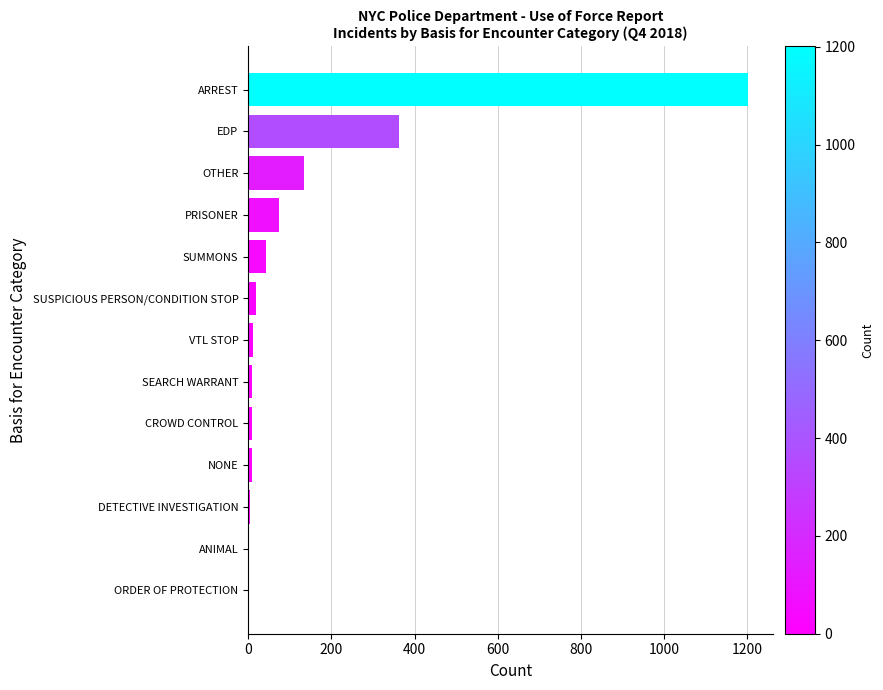

True or false: the data shows 134 at OTHER.

True